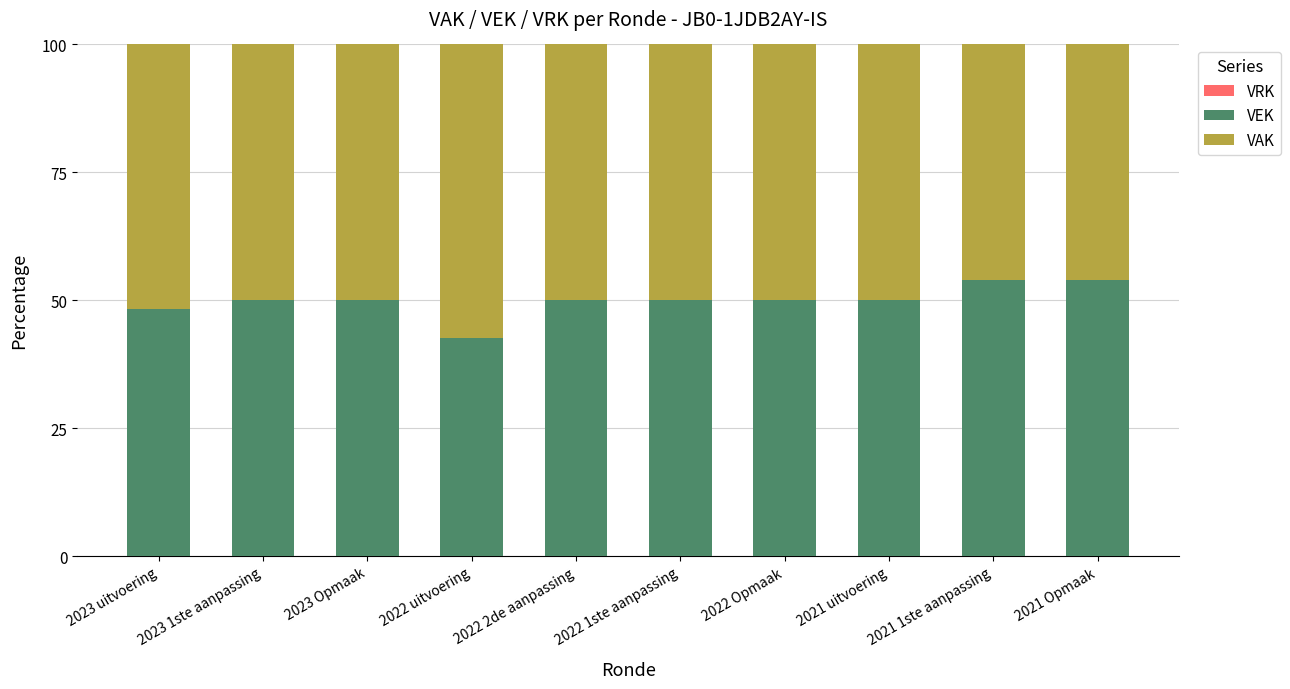

How many bars are there in total?

10